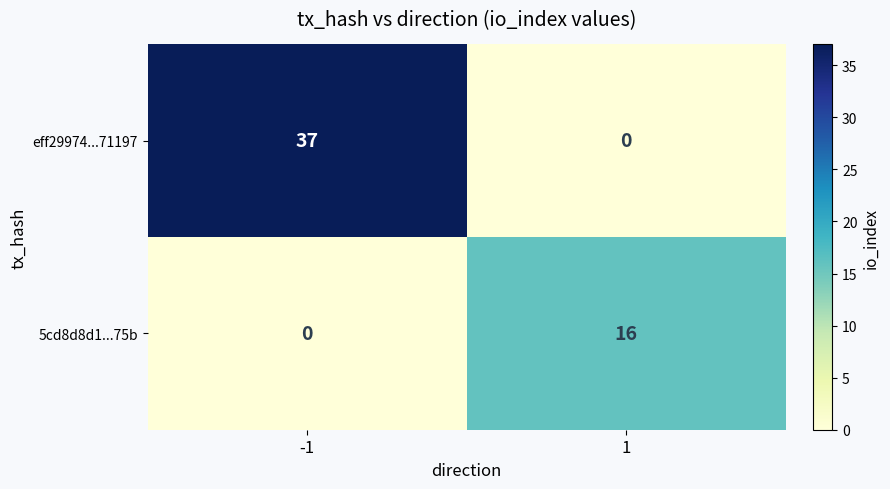

Reading left to right, transcribe all the data shown in this chart.

eff29974...71197: 37	0
5cd8d8d1...75b: 0	16